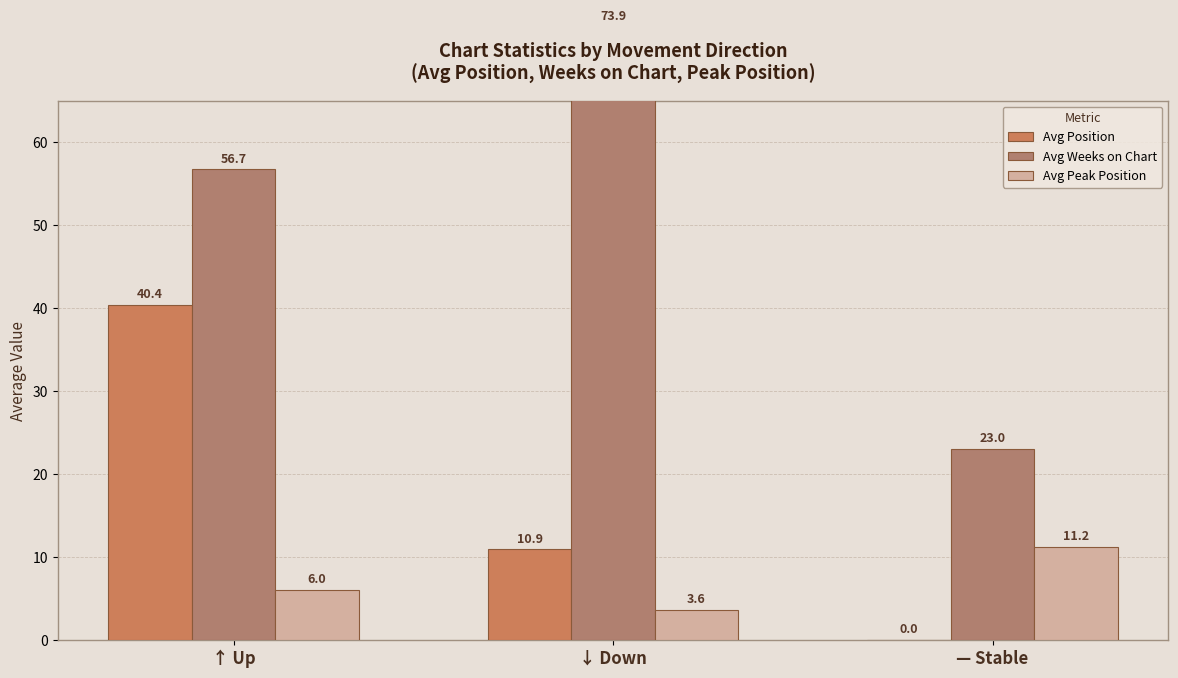

Reading left to right, what are all the values shown in this chart?

Avg Position: 40.4	10.9	0.0
Avg Weeks on Chart: 56.7	73.9	23.0
Avg Peak Position: 6.0	3.6	11.2